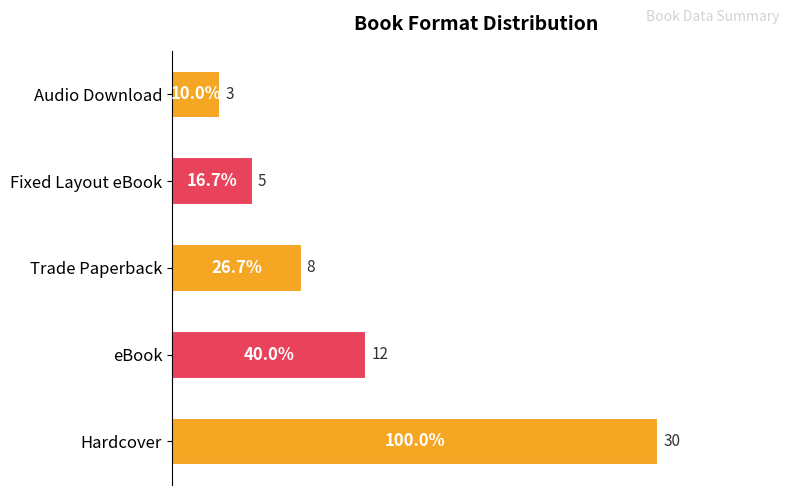

Reading top to bottom, extract all data points from this chart.

3	5	8	12	30